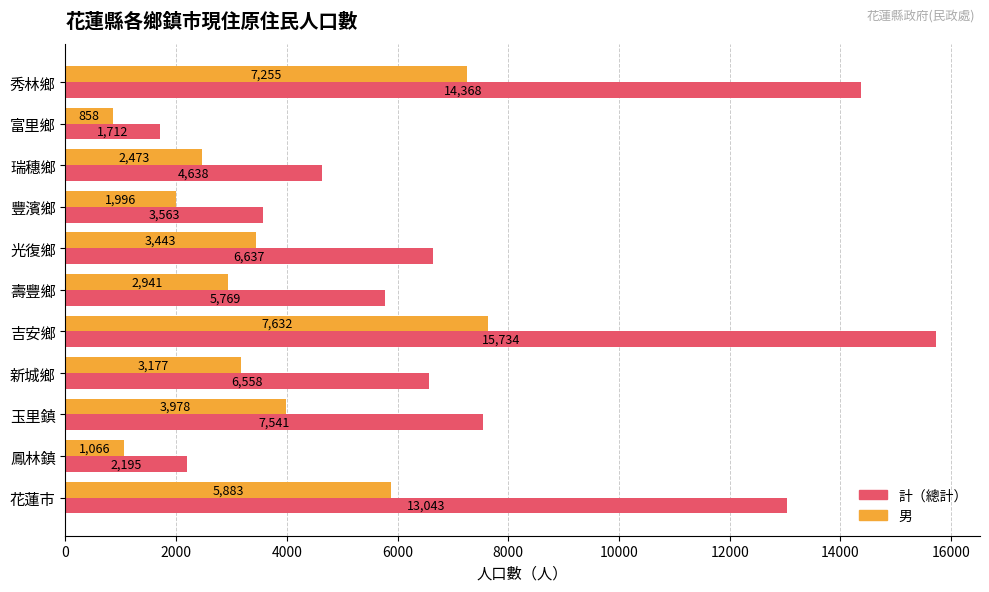

What is the sum of the 男 values at 鳳林鎮 and 秀林鄉?

8321